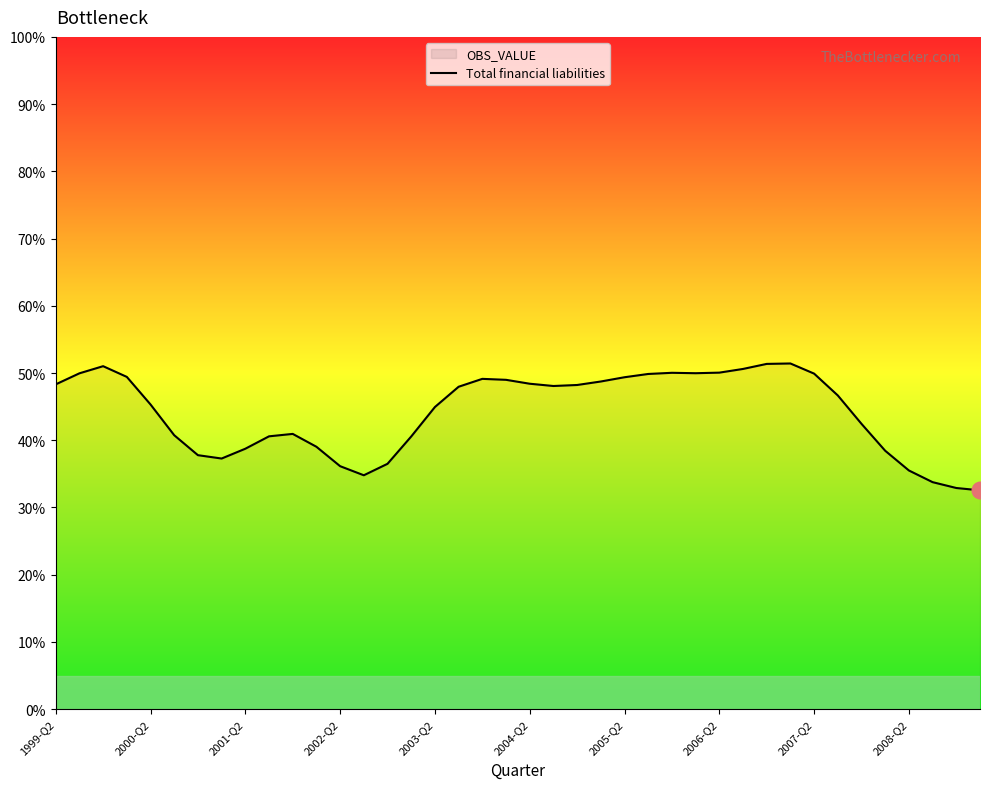

What is the minimum value shown in the chart?

32.6